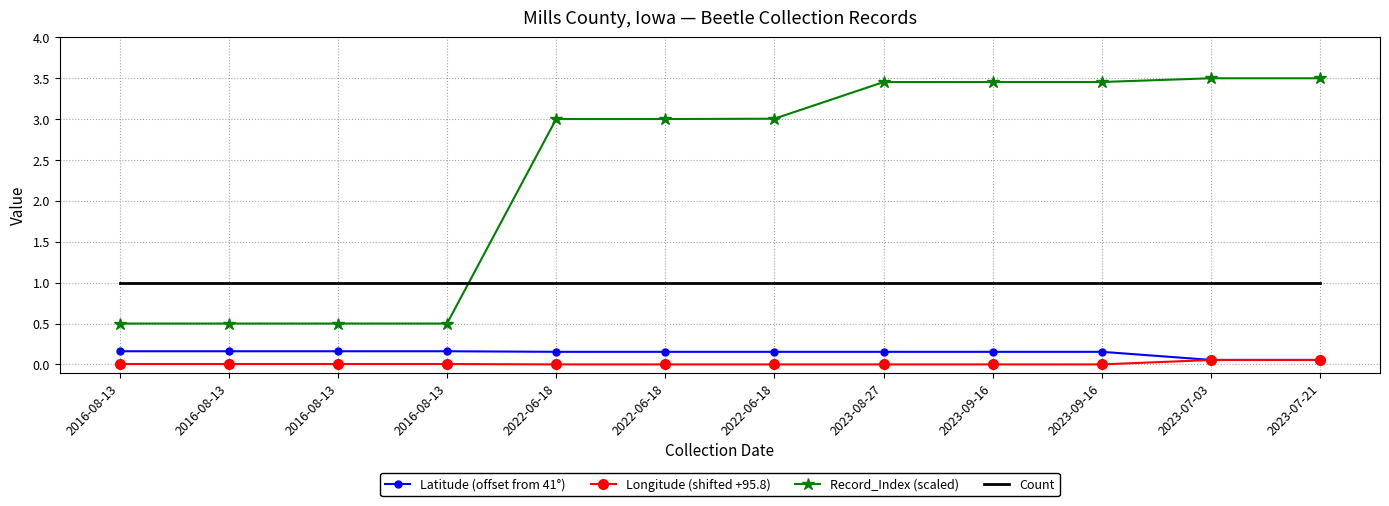

Which series ends up on top after the final intersection of Record_Index (scaled) and Count?

Record_Index (scaled)